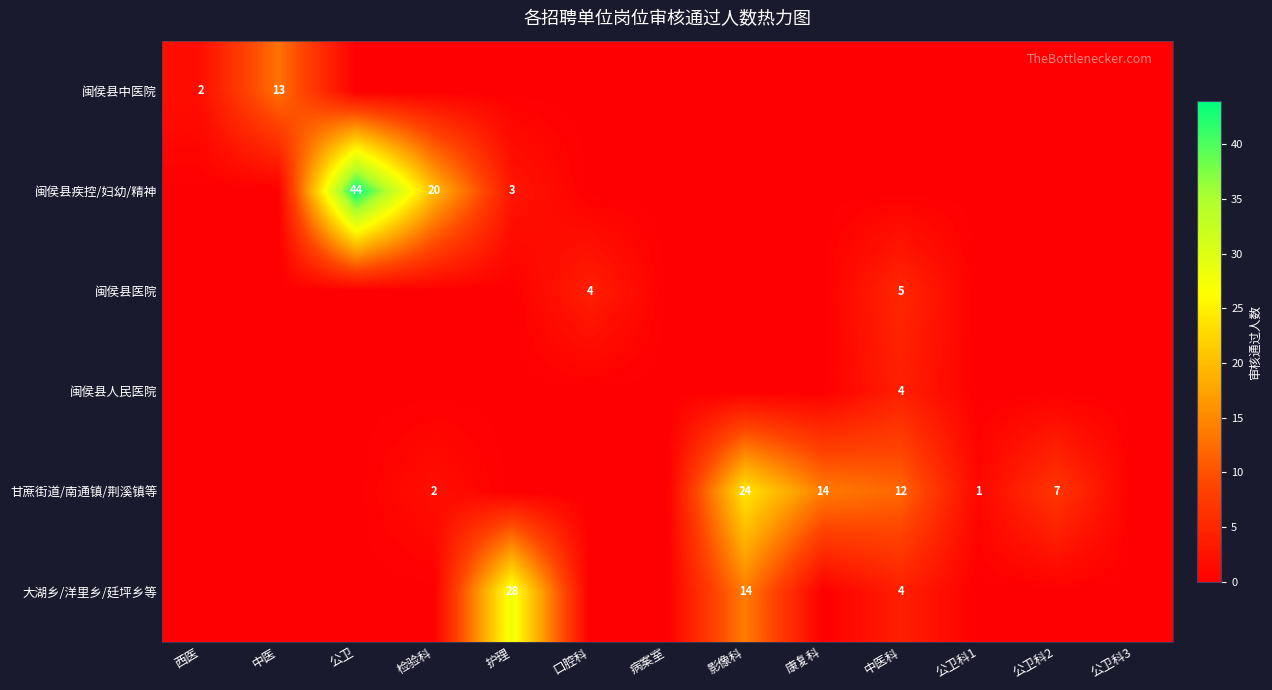

Is it true that 大湖乡/洋里乡/廷坪乡等 equals 9 at 护理?

False